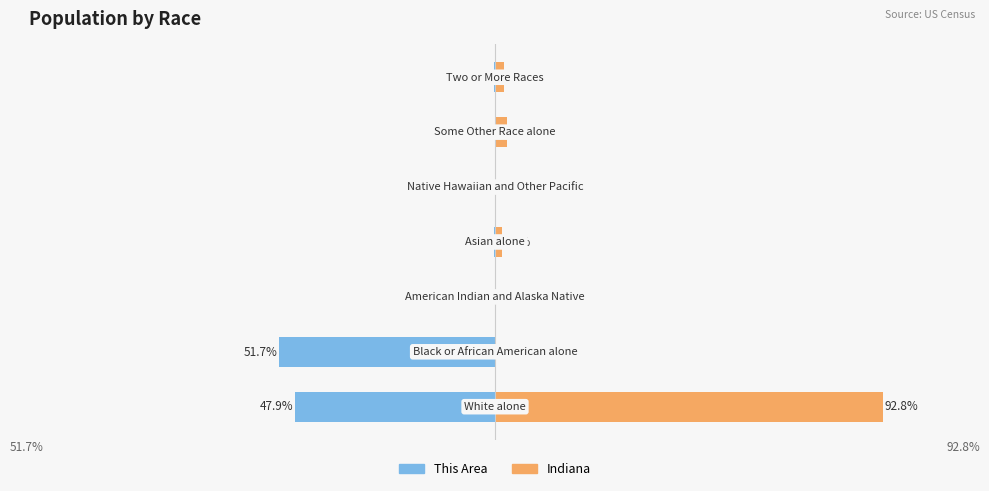

What is the minimum value for This Area?

-51.7